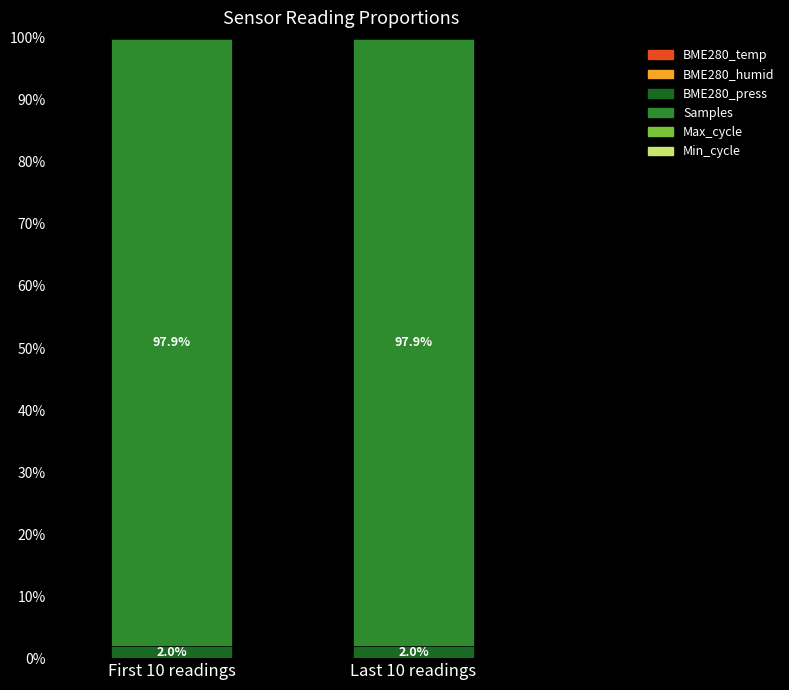

True or false: Min_cycle has a value of 0.0 at Last 10 readings.

True